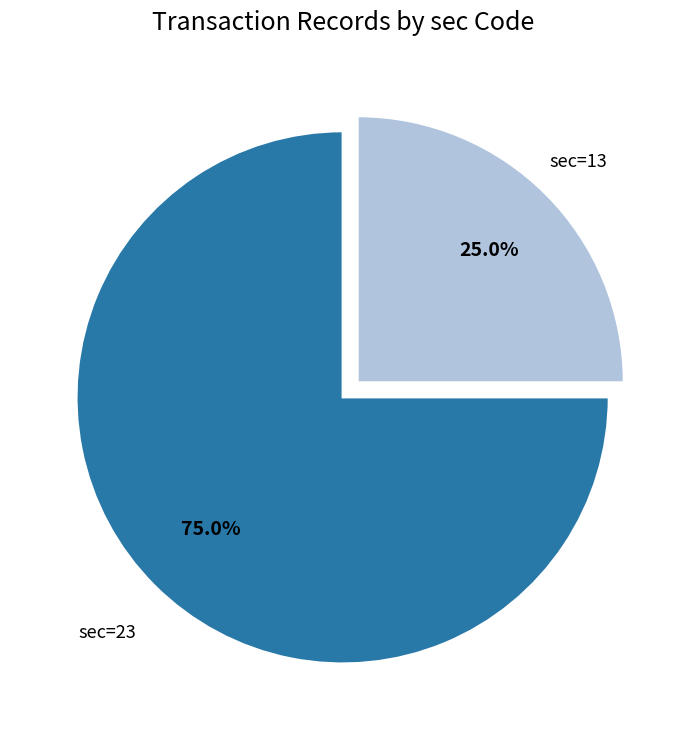

Which has a higher value, sec=13 or sec=23?

sec=23